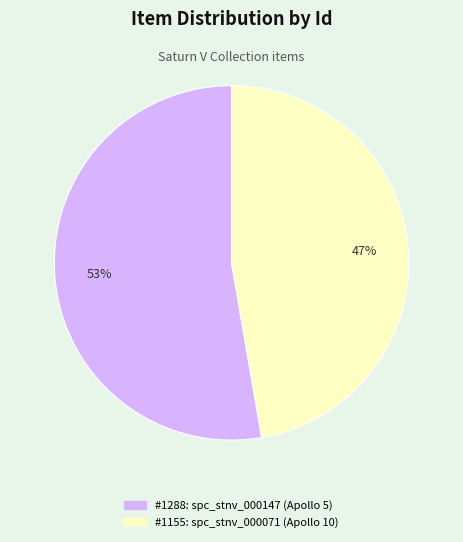

Is there a majority slice in this chart?

Yes